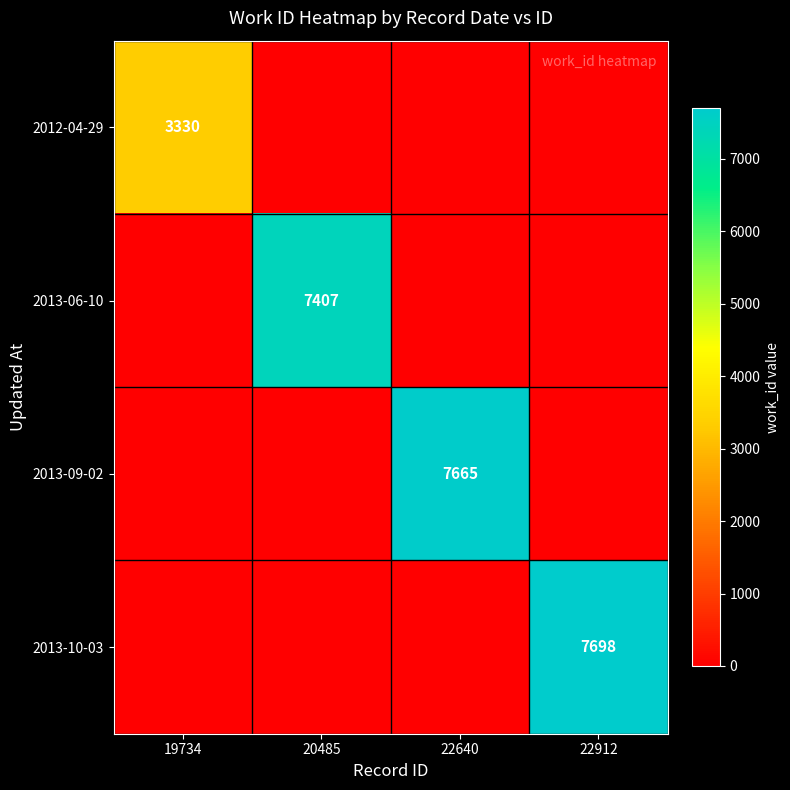

Is it true that 2013-10-03 equals 7698 at 22912?

True